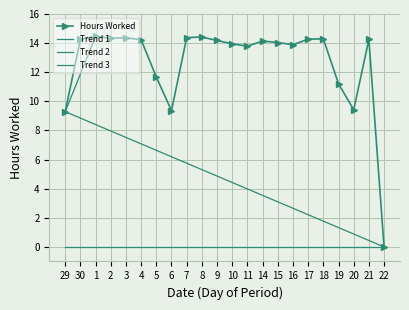

How many data points are less than 14?

9